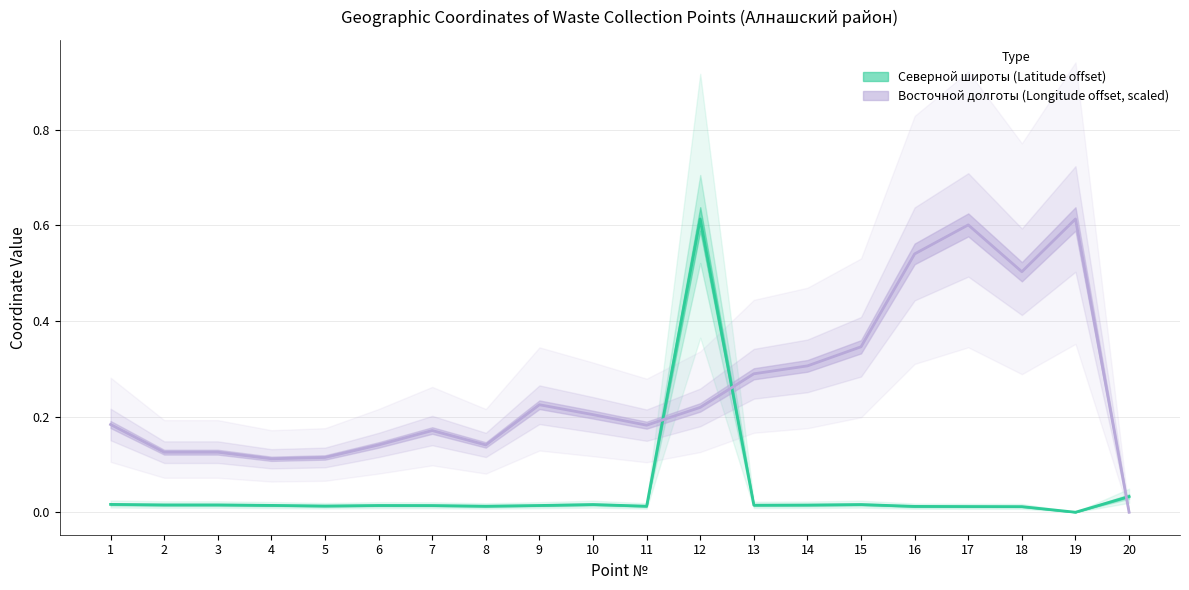

What are all the series names shown in the legend?

Северной широты, Восточной долготы